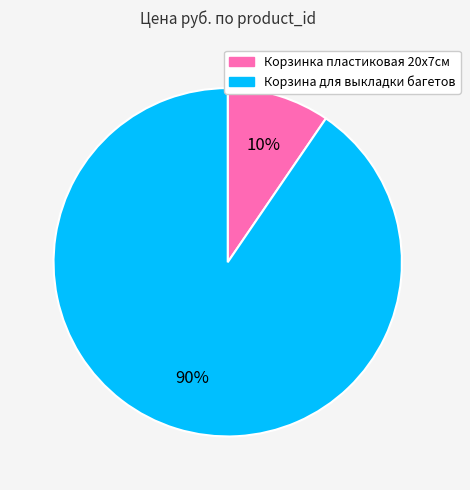

To the nearest percent, what is the average slice percentage?

50%